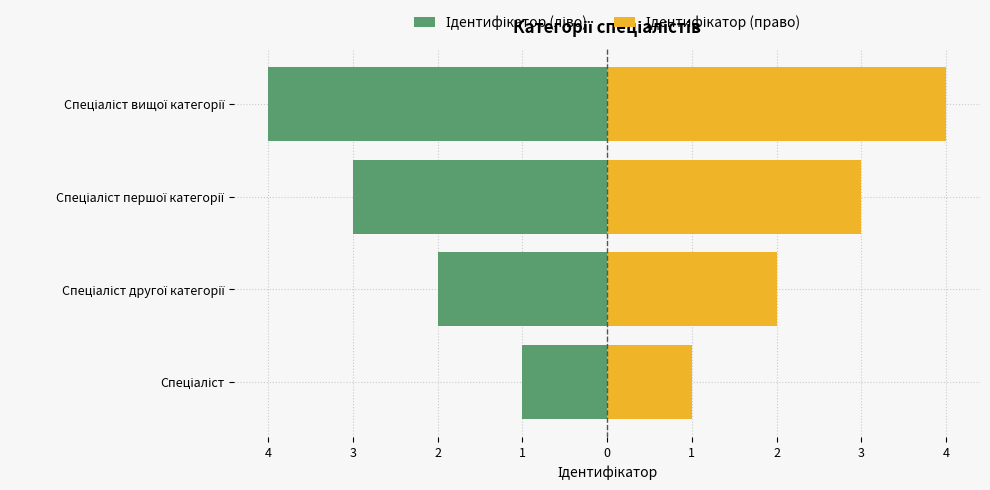

Which series changed the most between 5 and 3?

Ідентифікатор (ліво)